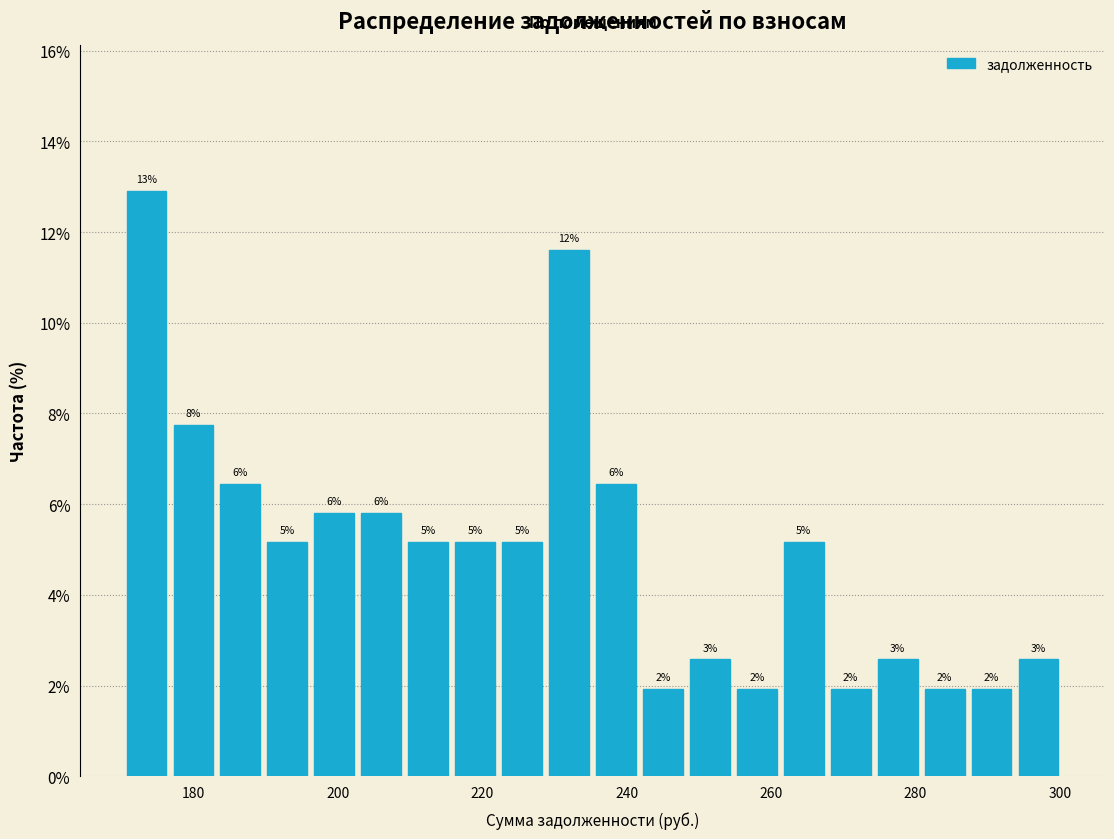

Read against the x-axis, roughly where is the centre of the tallest bar?

174